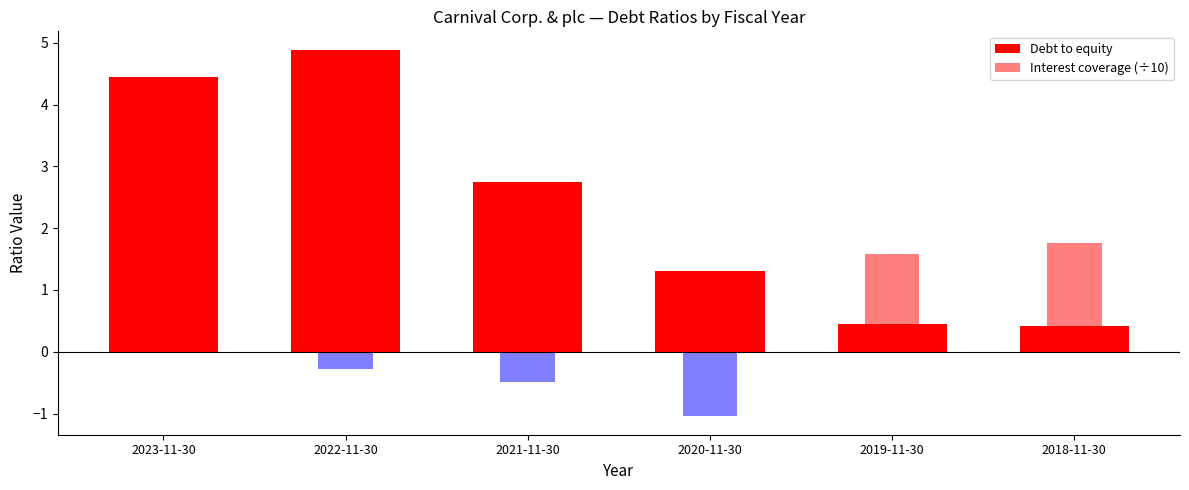

What is the minimum value shown in the chart?

-1.0